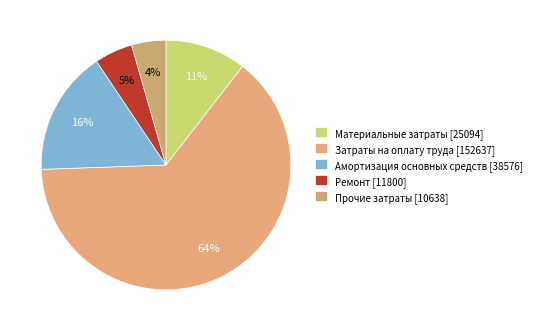

What percentage is the Прочие затраты slice, to the nearest percent?

4%